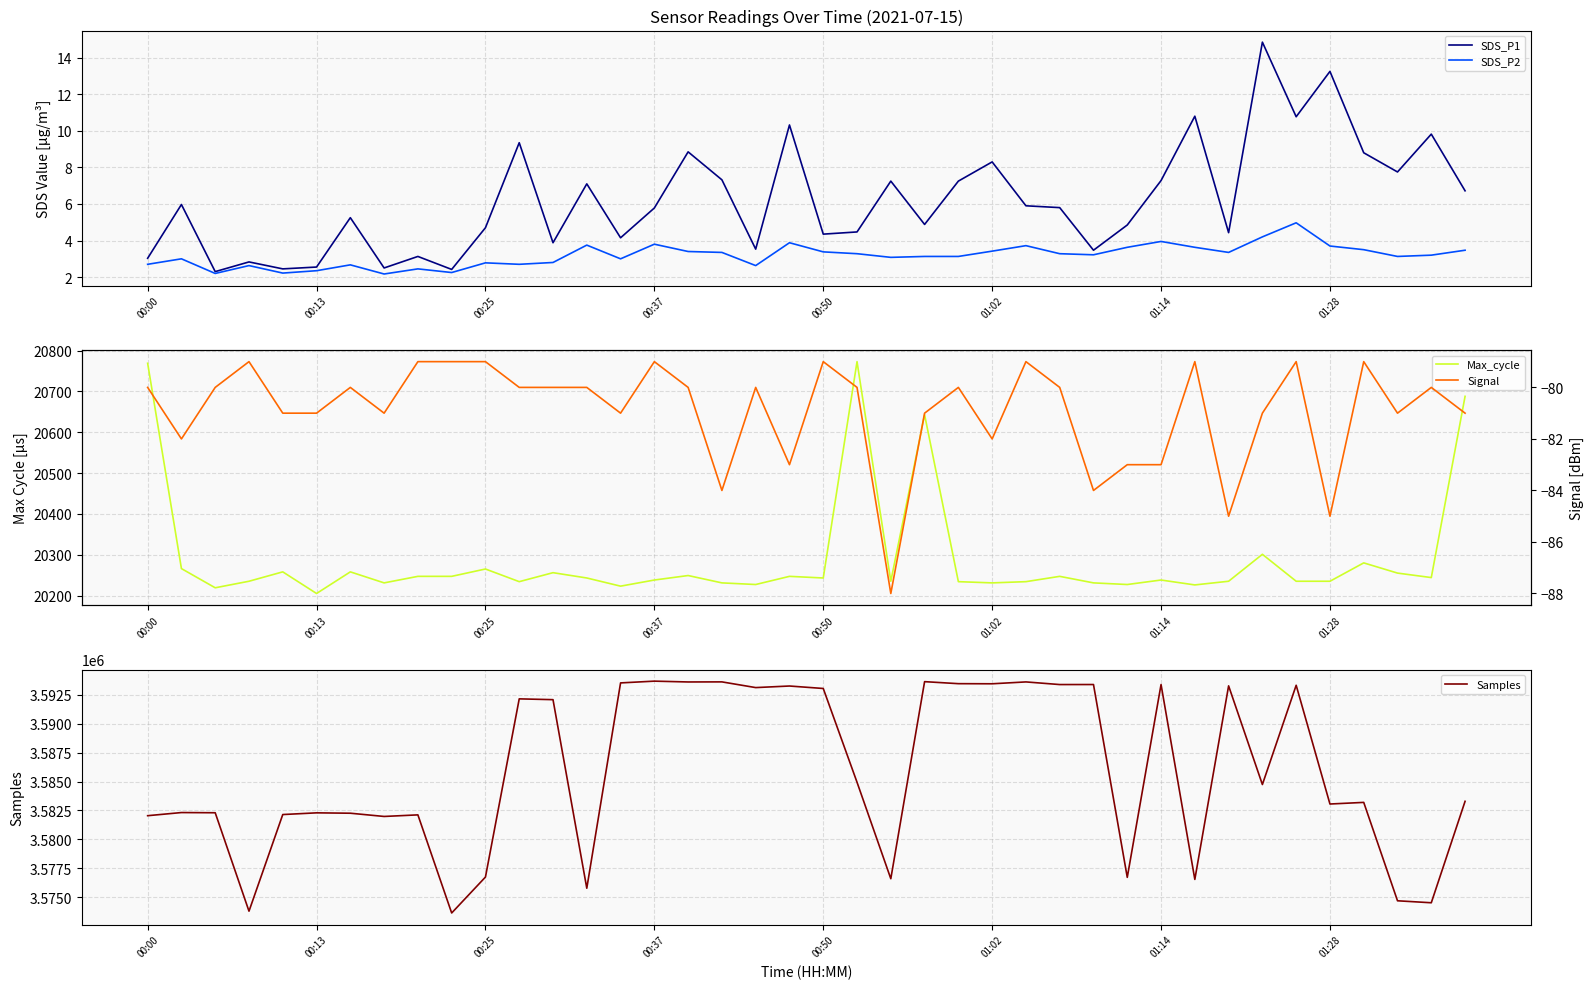

The SDS_P1 series shows 14.5 at 01:02. True or false?

False